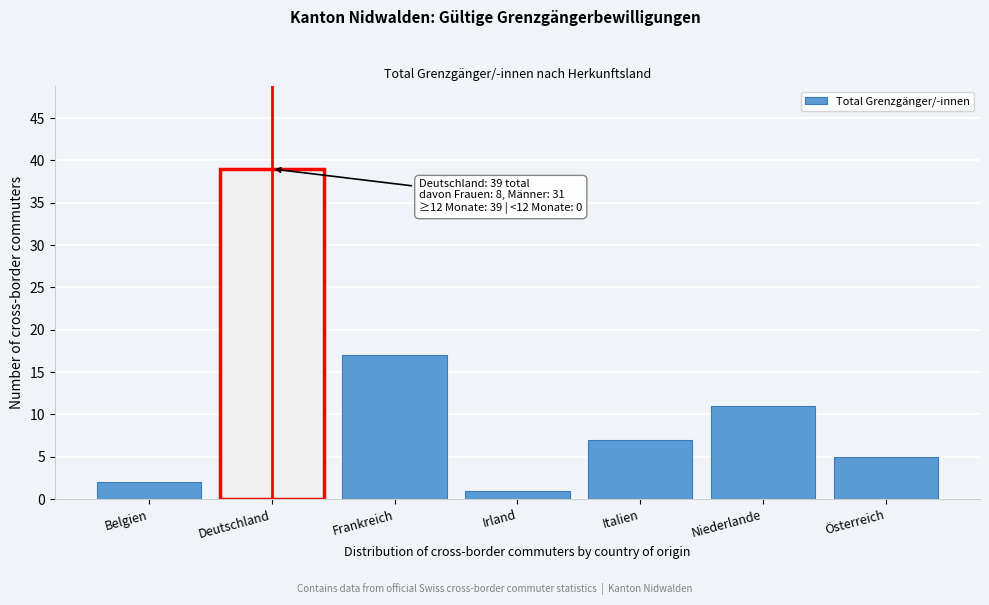

Reading right to left, transcribe all the data shown in this chart.

Österreich=5	Niederlande=11	Italien=7	Irland=1	Frankreich=17	Deutschland=39	Belgien=2